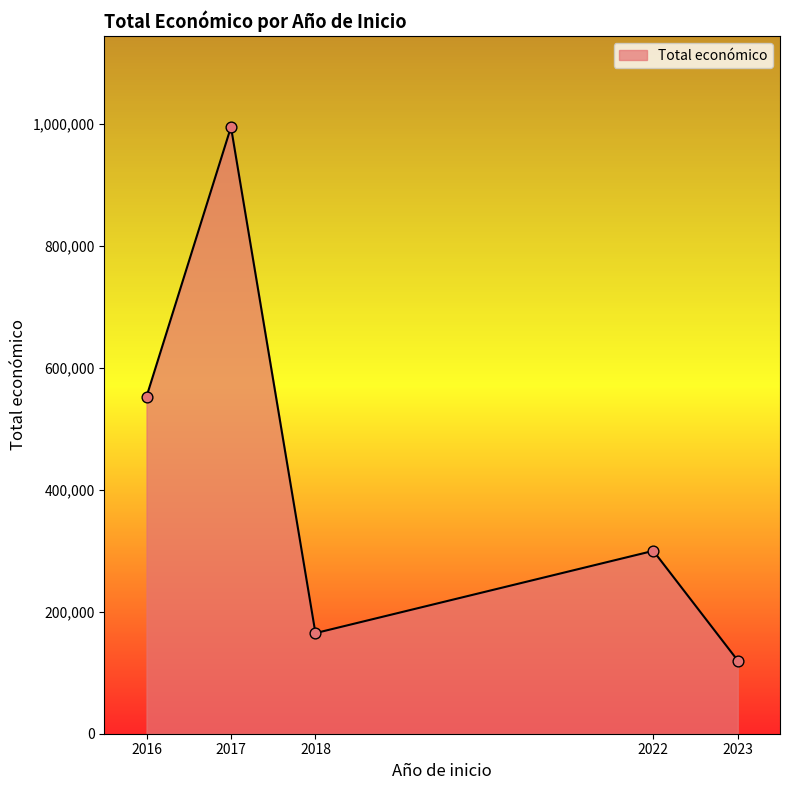

What is the change in value from 2018 to 2022?

+134913